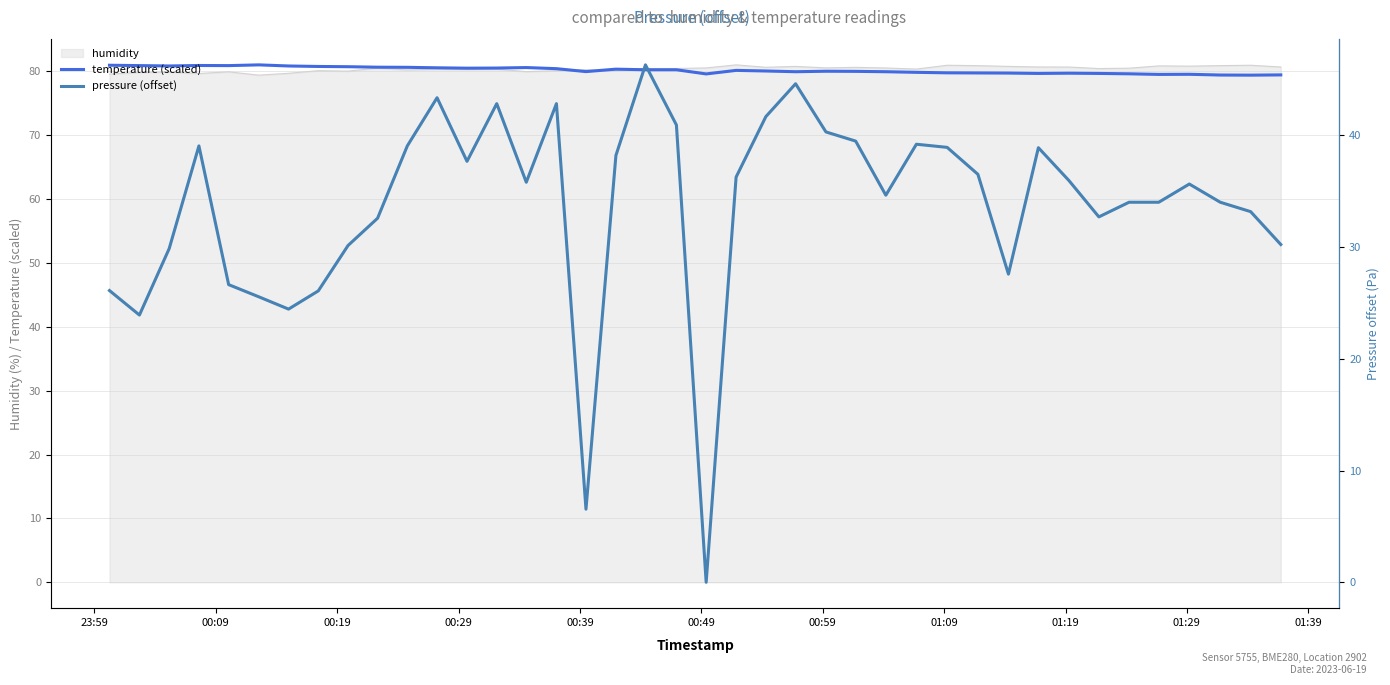

Reading left to right, extract all data points from this chart.

temperature (scaled): 81.0	80.9	80.9	80.9	80.9	81.0	80.9	80.8	80.7	80.7	80.6	80.6	80.5	80.5	80.6	80.4	80.0	80.4	80.3	80.3	79.6	80.2	80.1	80.0	80.0	80.0	80.0	79.9	79.8	79.8	79.7	79.7	79.7	79.7	79.6	79.5	79.6	79.4	79.4	79.5
pressure (offset): 26.1	23.9	29.9	39.0	26.6	25.5	24.4	26.1	30.1	32.6	39.0	43.4	37.7	42.8	35.8	42.8	6.5	38.2	46.3	40.9	0.0	36.2	41.7	44.6	40.3	39.5	34.6	39.2	38.9	36.5	27.6	38.9	35.9	32.7	34.0	34.0	35.6	34.0	33.2	30.2